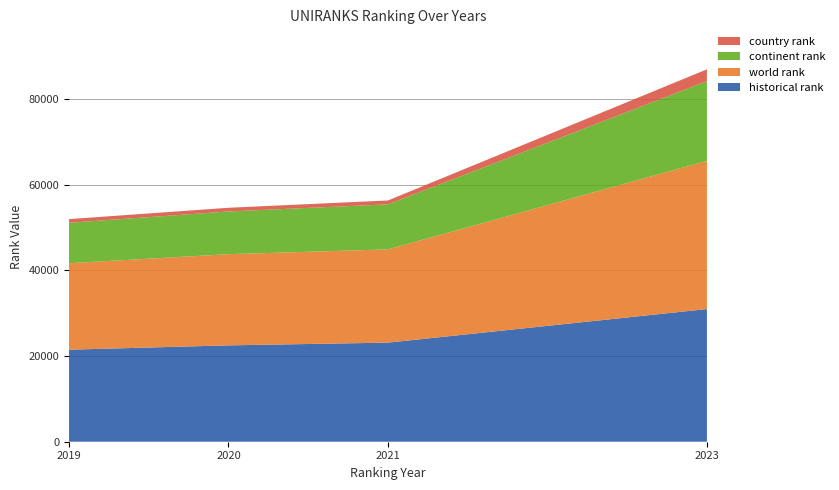

Reading right to left, what are all the values shown in this chart?

historical rank: 2023=30976.0	2021=23141.0	2020=22501.5	2019=21490.0
world rank: 2023=34619.0	2021=21778.0	2020=21298.0	2019=20197.0
continent rank: 2023=18614.0	2021=10521.0	2020=9970.0	2019=9444.0
country rank: 2023=2752.0	2021=900.0	2020=867.0	2019=856.0